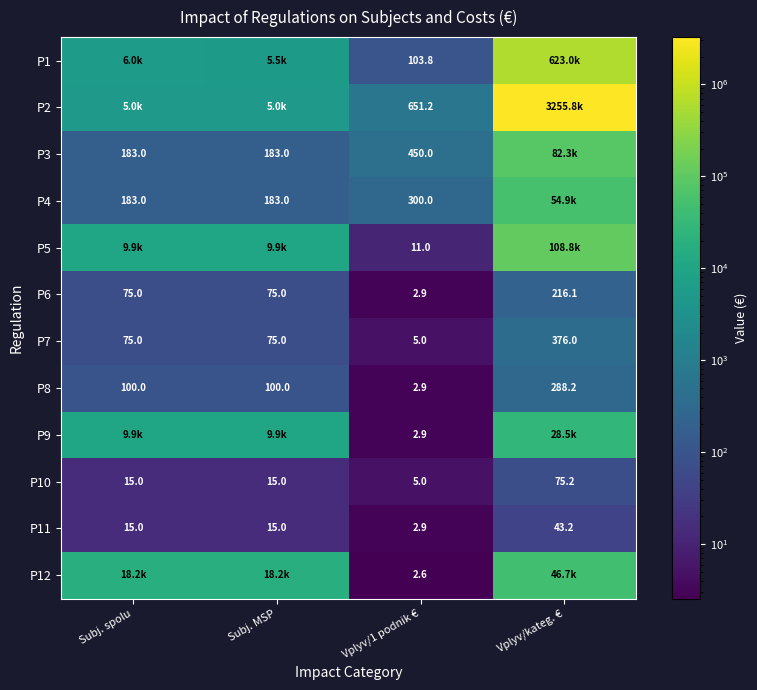

Is the value of P1 at Vplyv/1 podnik € greater than the value of P10 at Subj. MSP?

Yes